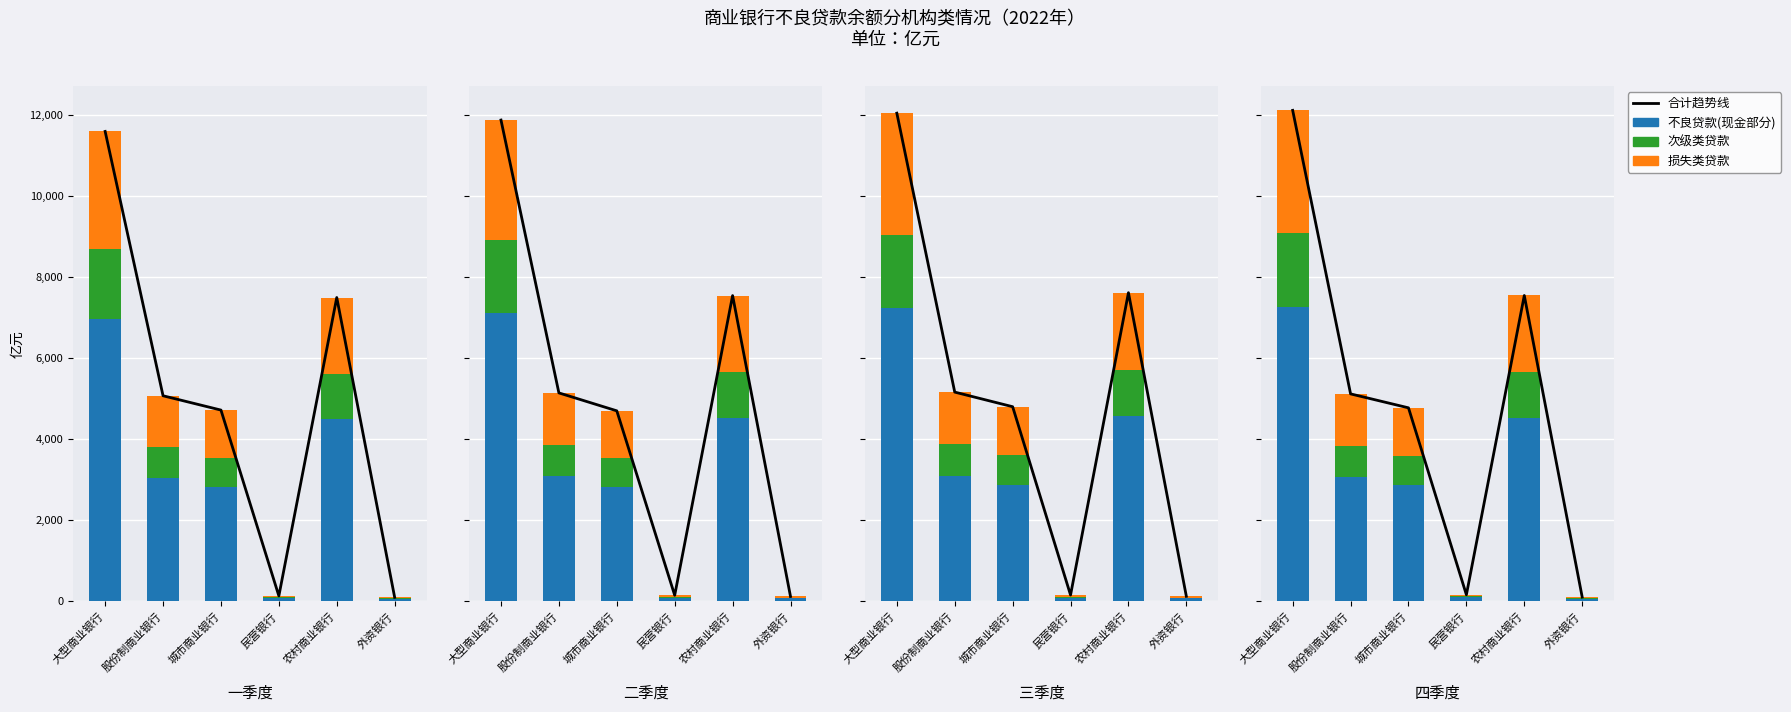

What value does the 次级类贷款 series have at 城市商业银行?

716.4